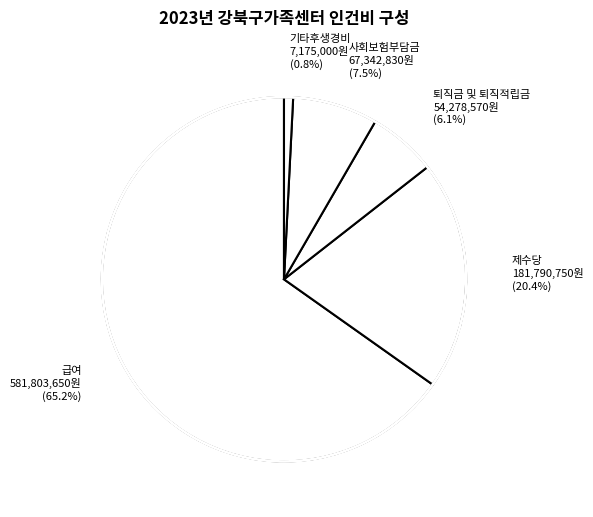

Rank the categories by value from lowest to highest.

기타후생경비, 퇴직금 및 퇴직적립금, 사회보험부담금, 제수당, 급여